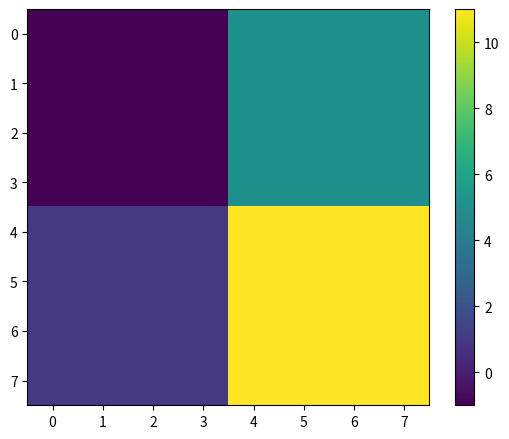

Which category has the highest value across all series?

4